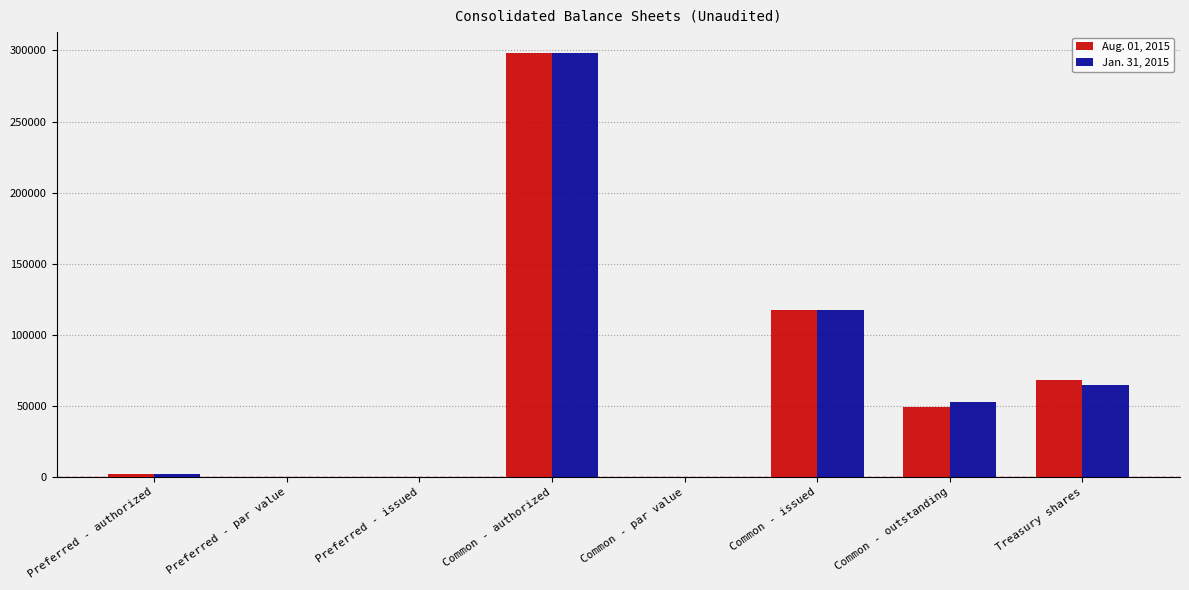

Which series changed the most between Common - outstanding and Treasury shares?

Aug. 01, 2015